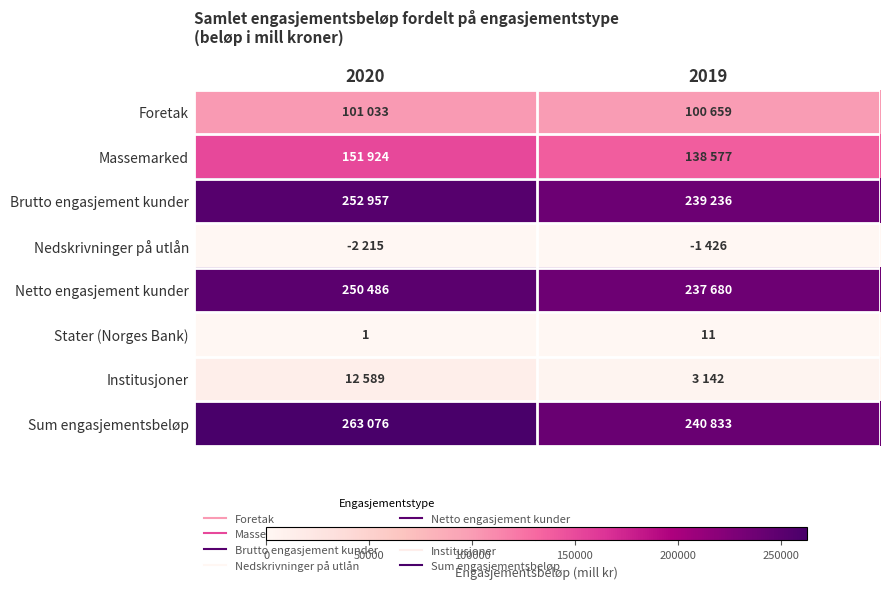

At which label is Massemarked closest to 145250?

2019